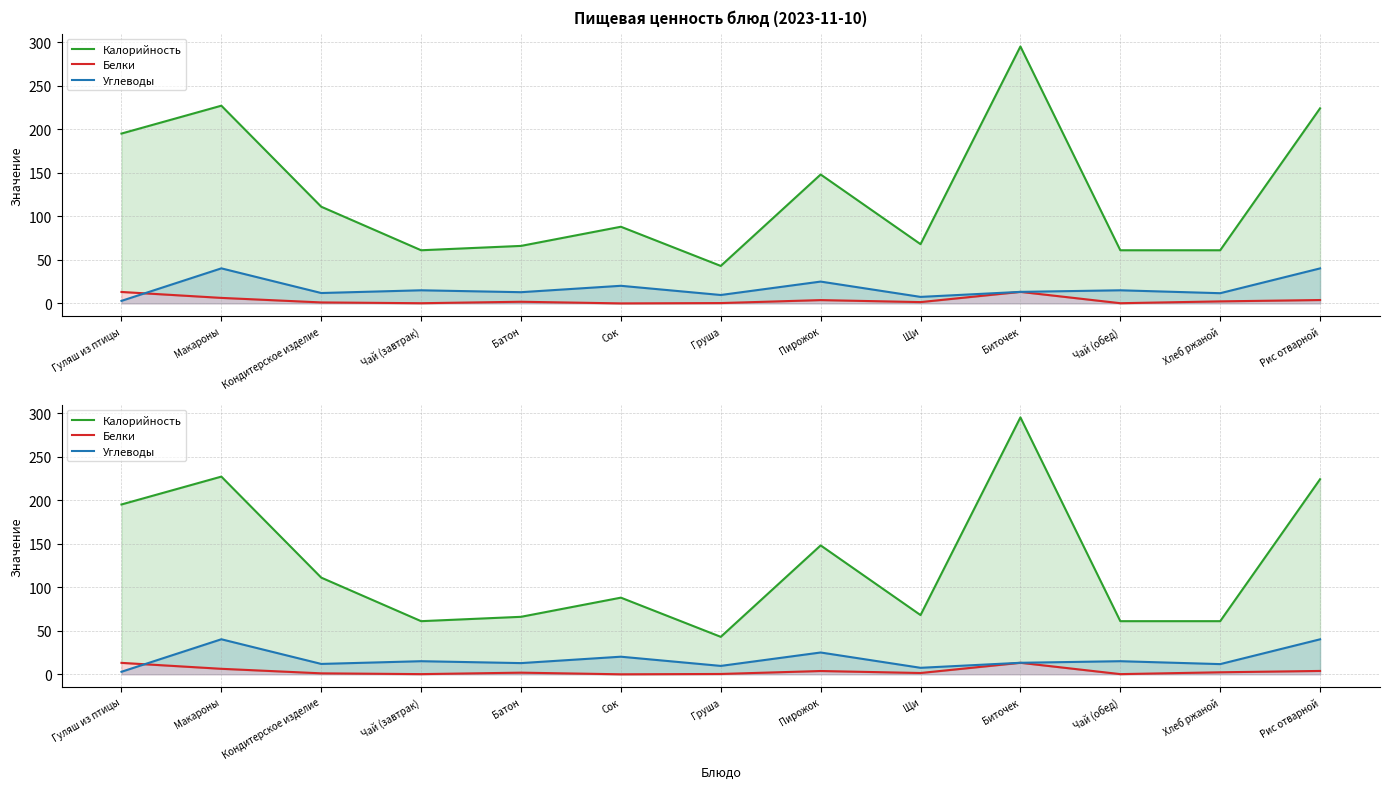

What value does the Белки series have at Макароны?

6.3